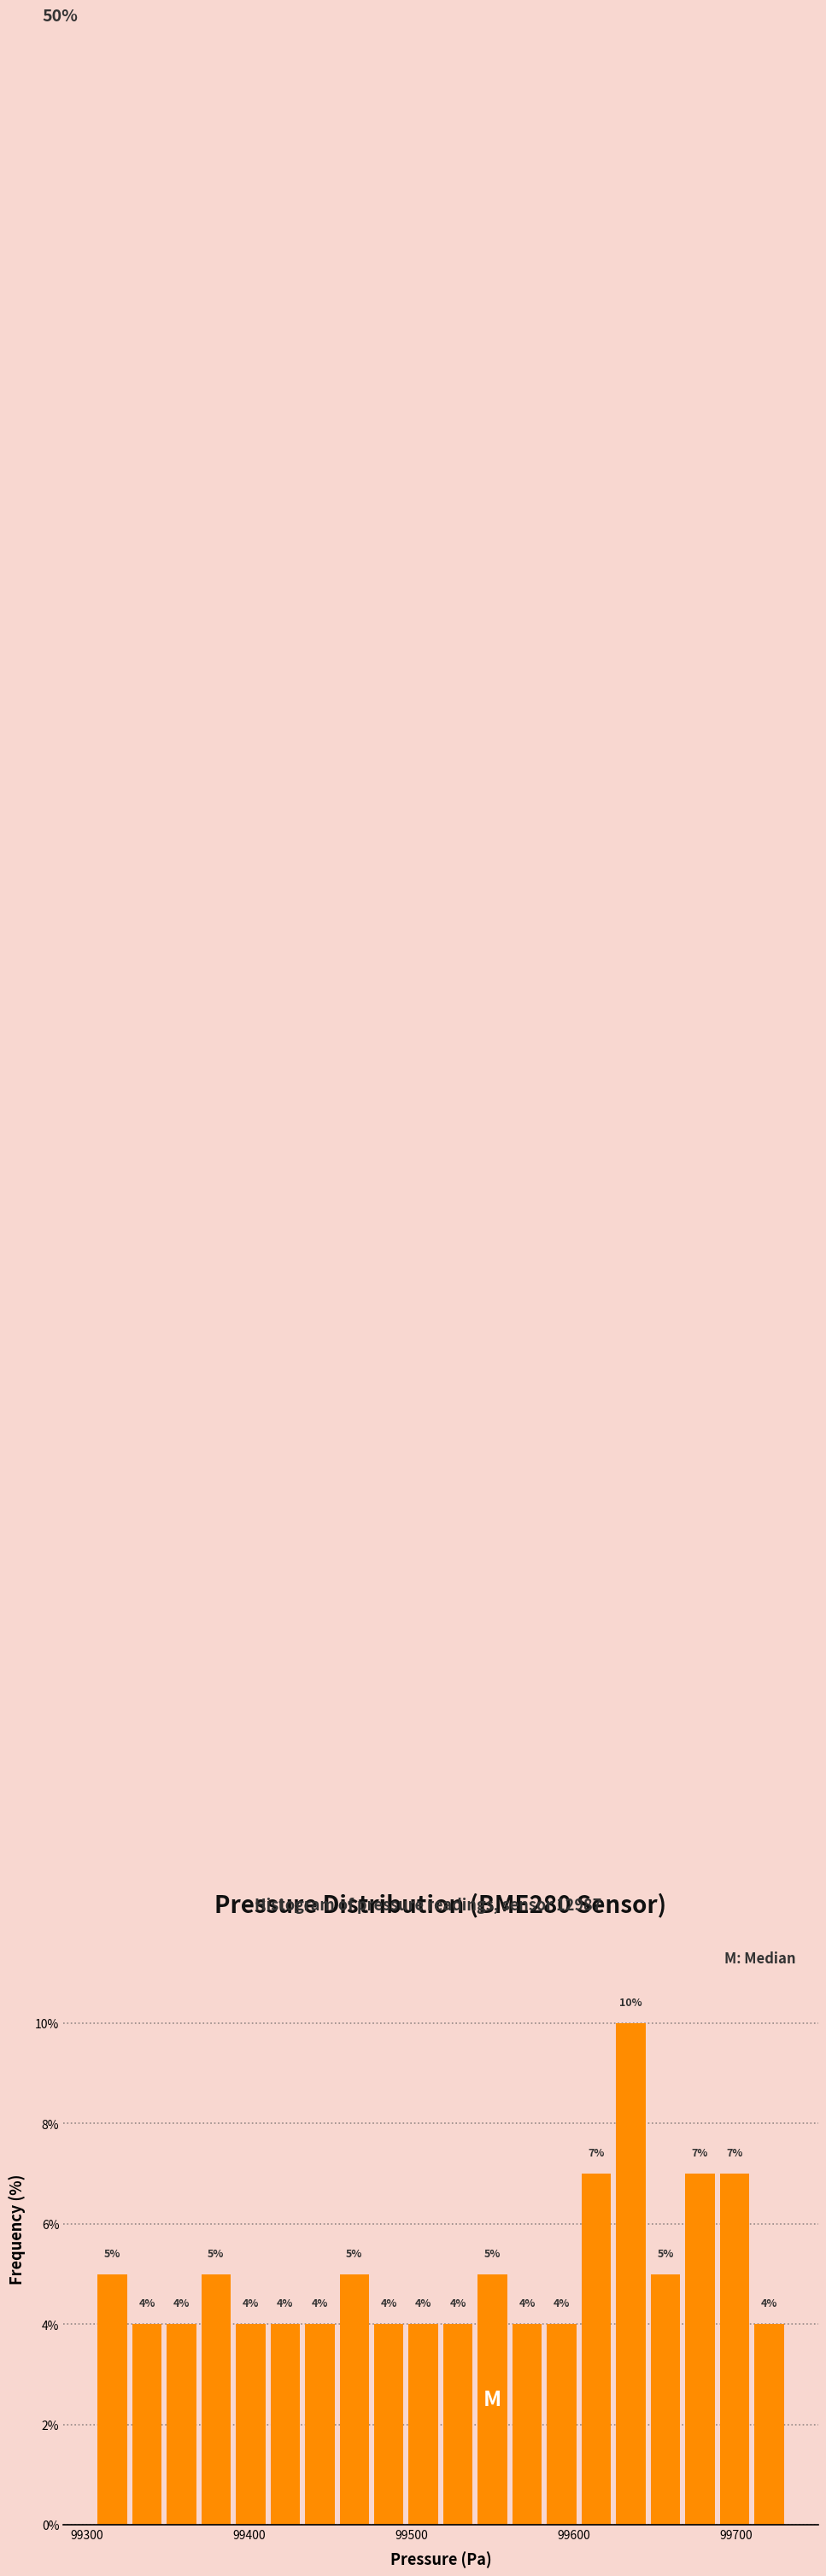

Around what value on the x-axis is the tallest bar? Give the approximate position of its centre, as read against the axis.

99630